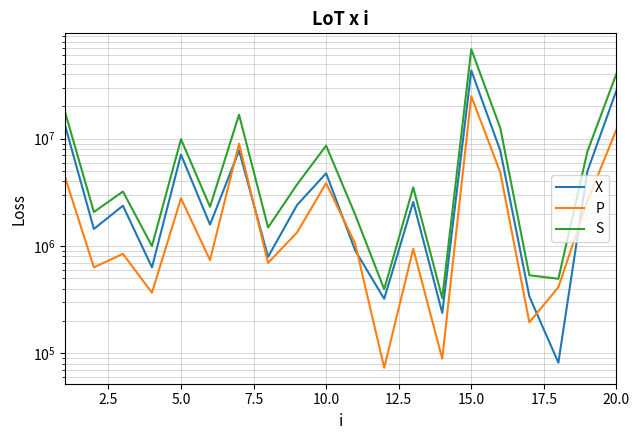

At how many categories does at least one series exceed 60665352?

1